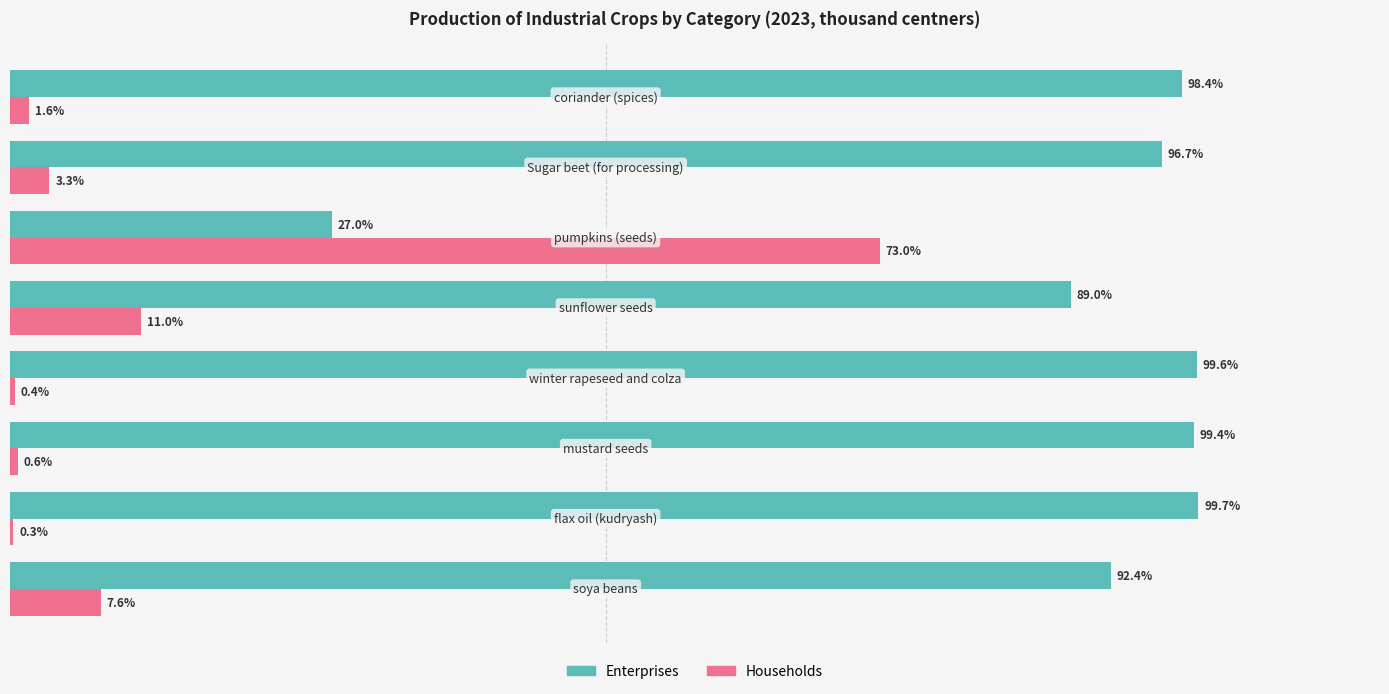

Which series has the largest total across all categories?

Enterprises